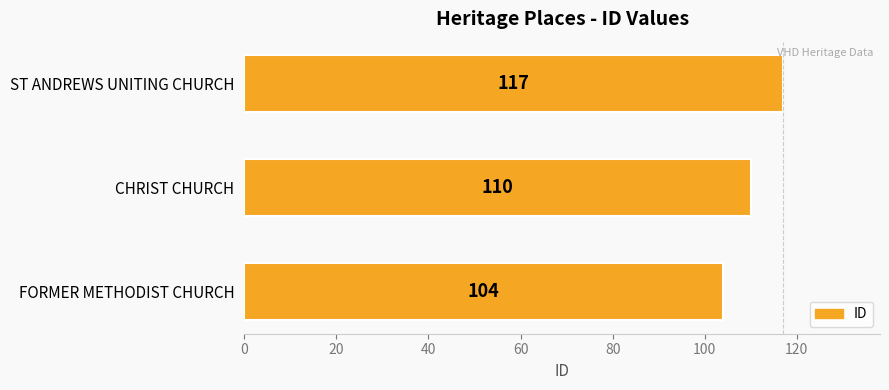

Does the chart contain stacked bars?

No